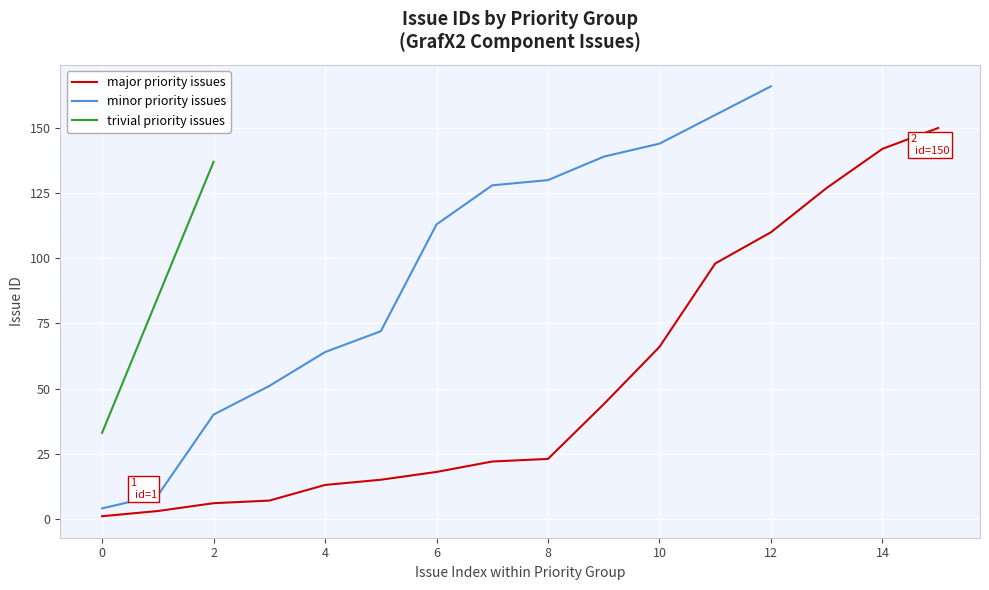

Is it true that major priority issues equals 18 at 10?

False